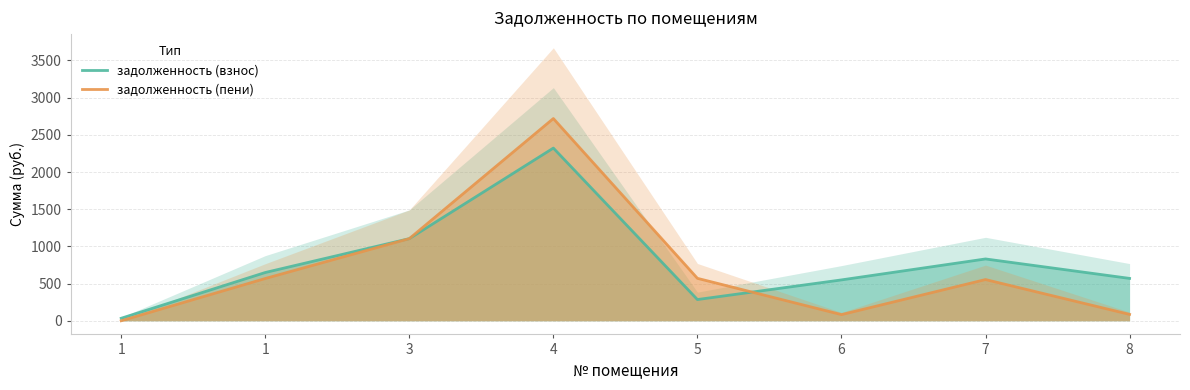

Between 1 and 7, which series saw the biggest shift?

задолженность (взнос)